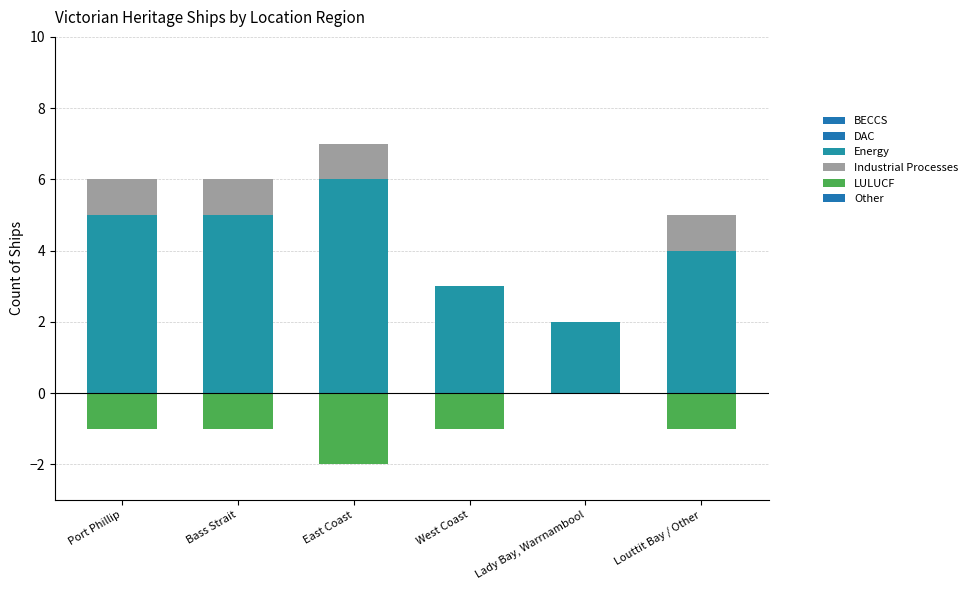

True or false: Energy has a value of 9 at Port Phillip.

False